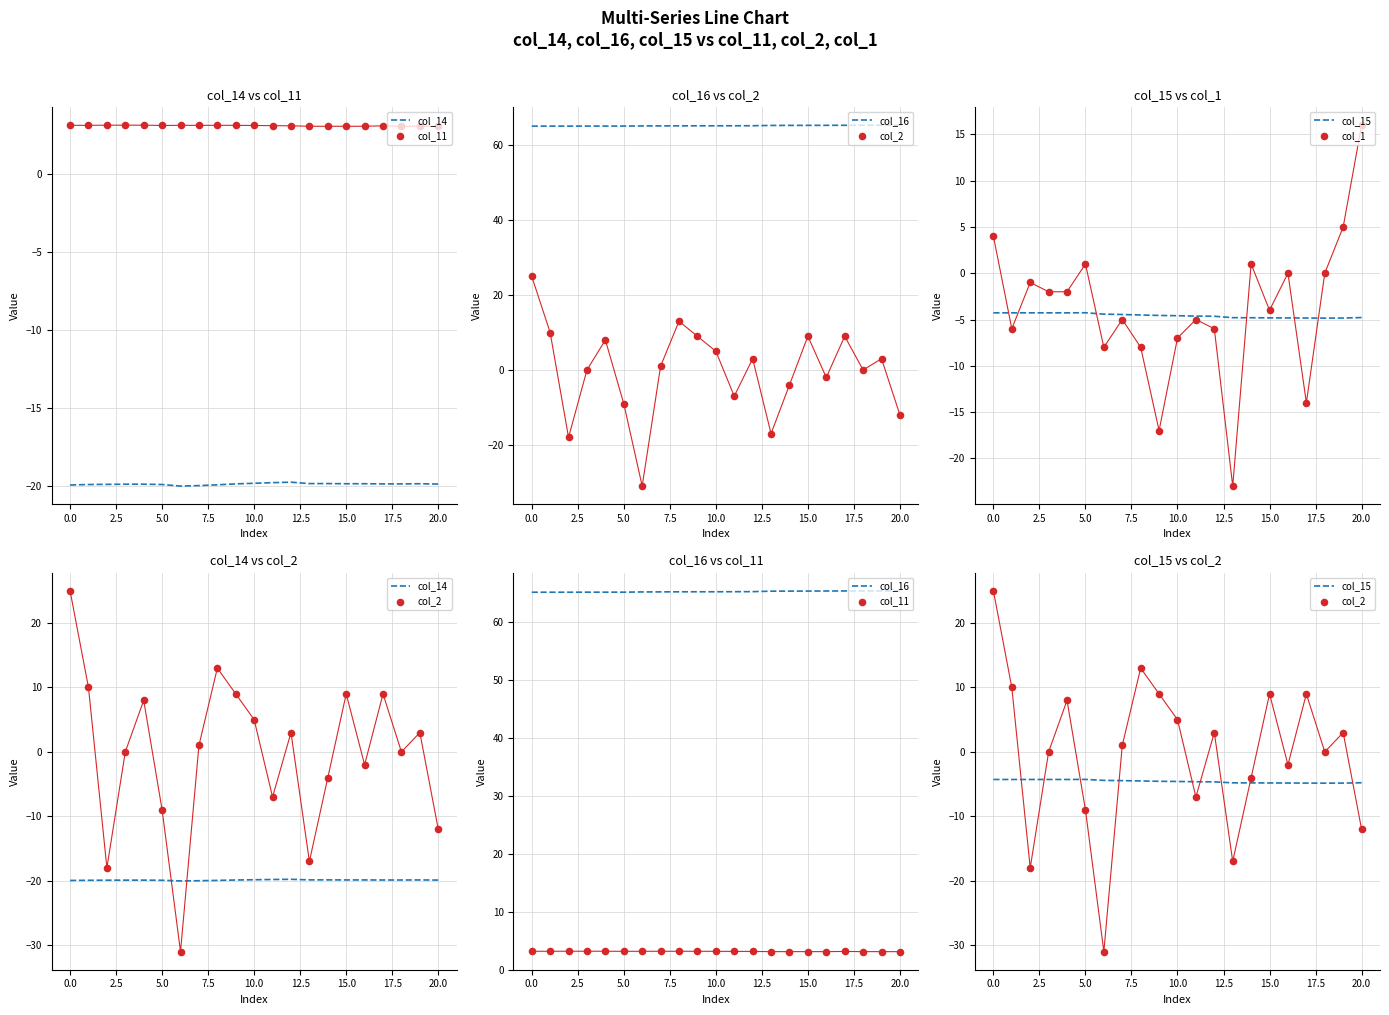

What is the total value across all series at 17?

38.7